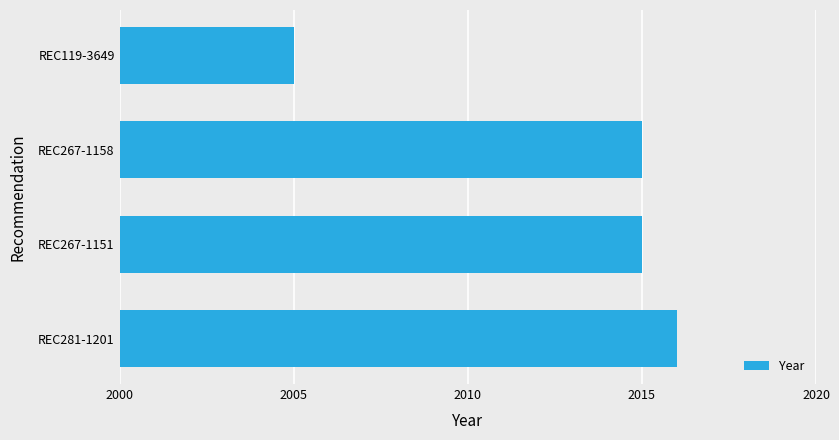

What value does the data have at REC267-1151, to the nearest 10?

2020